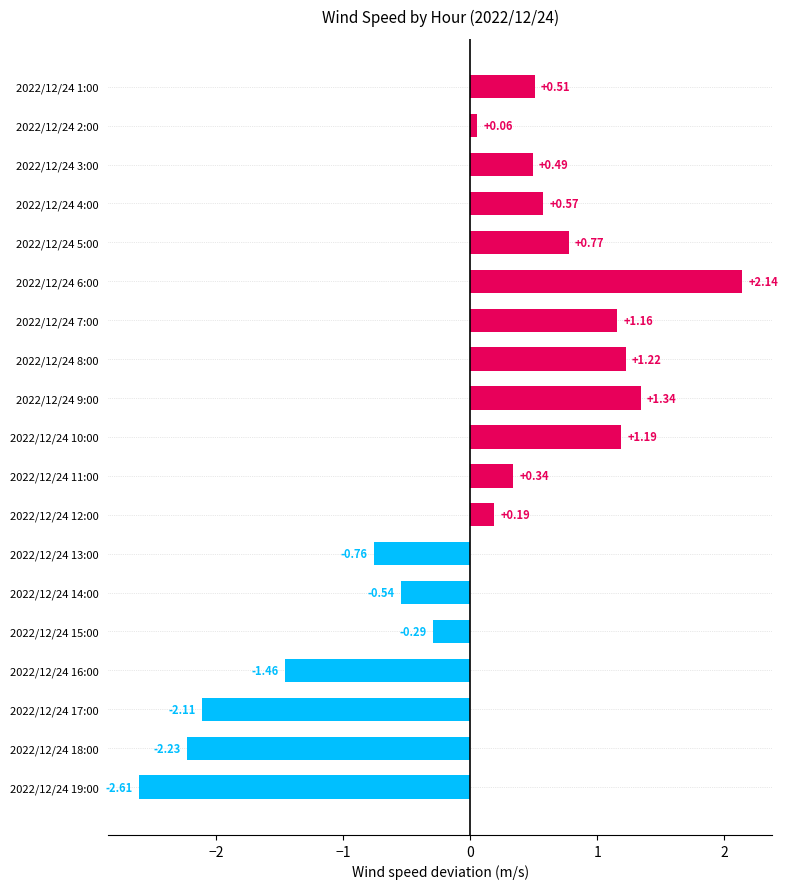

Which has a higher value, 2022/12/24 17:00 or 2022/12/24 5:00?

2022/12/24 5:00